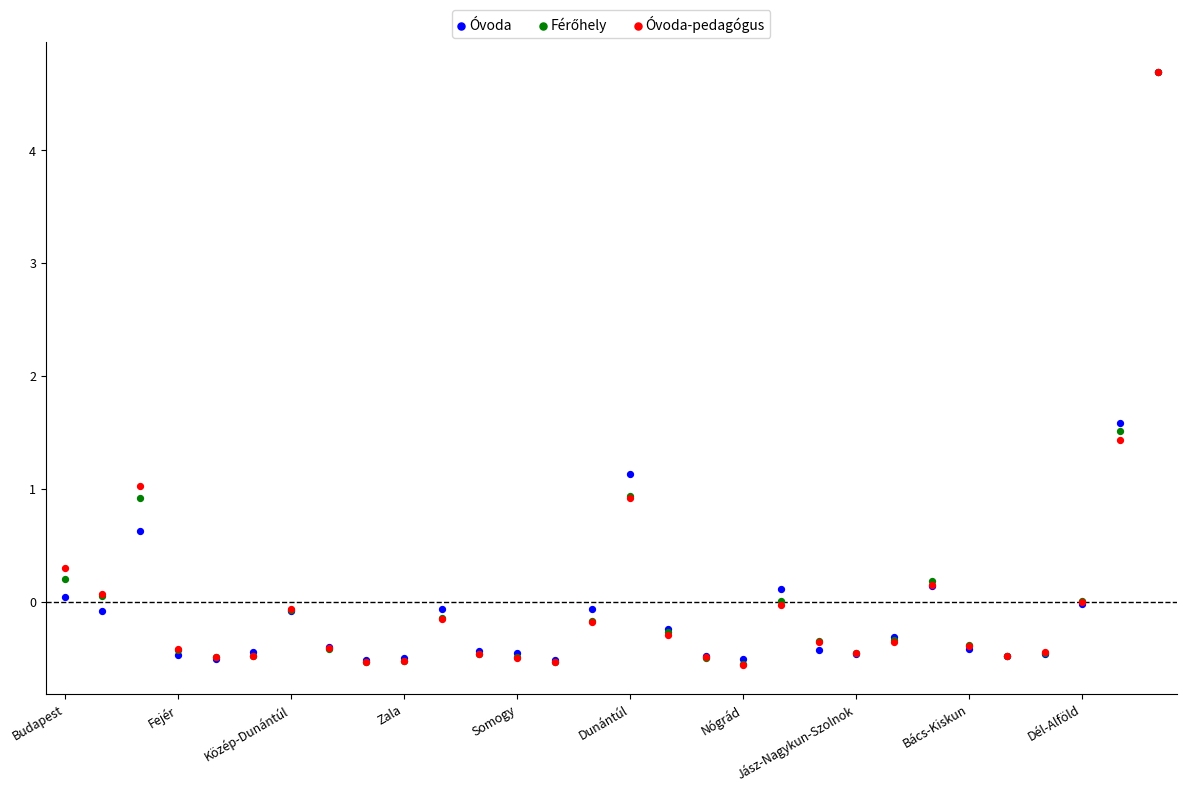

In the Óvoda series, what Y value is closest to 2?

1.6